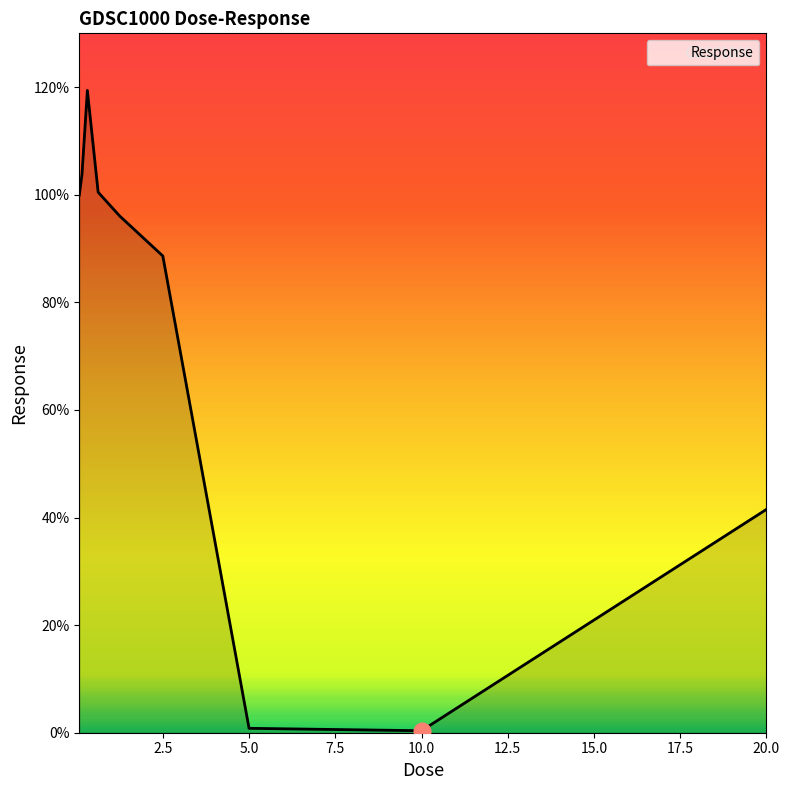

What is the greatest value displayed?

119.4